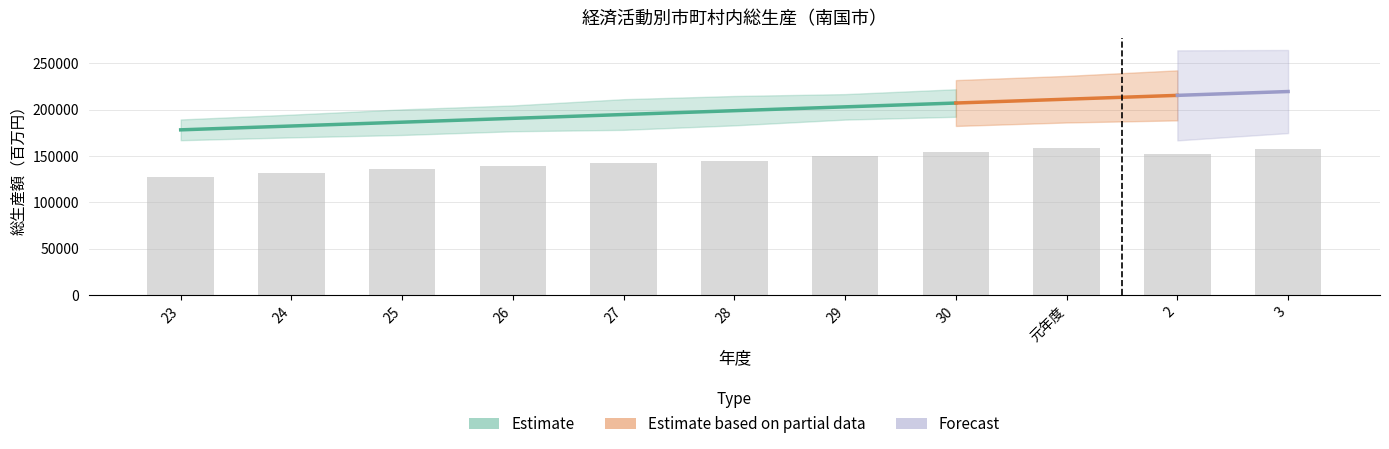

What is the minimum value for 第三次産業?

127905